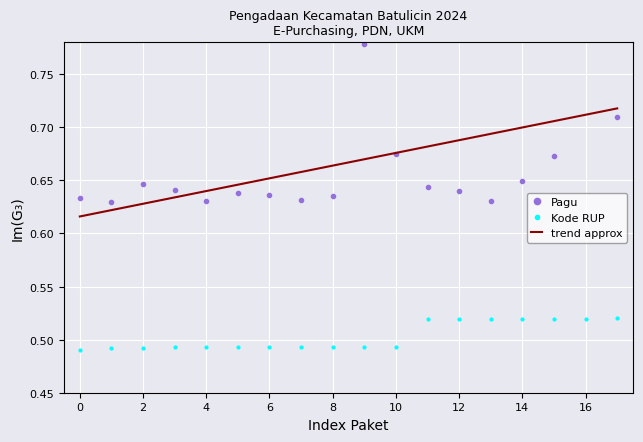

True or false: trend approx and Kode RUP intersect in this chart.

False